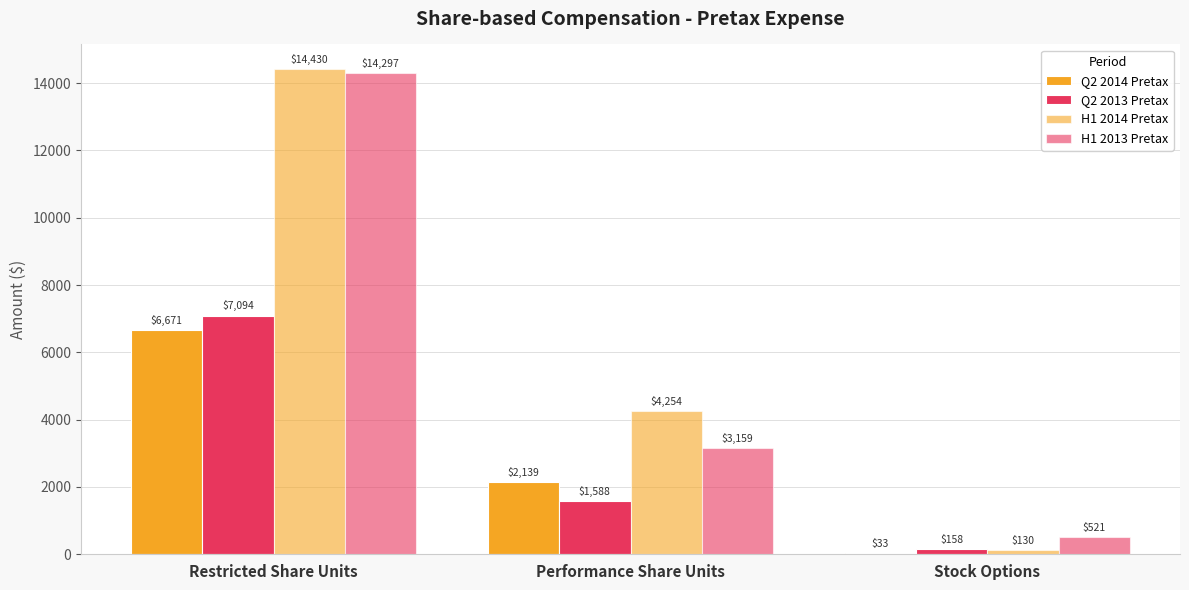

At which label is H1 2013 Pretax closest to 7409?

Performance Share Units